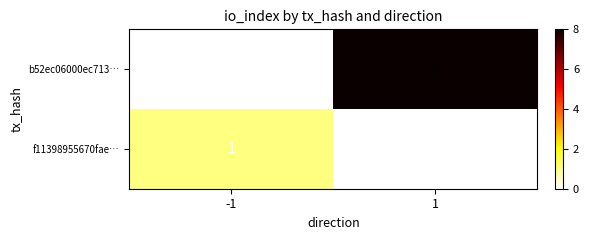

Which series has the largest total across all categories?

b52ec06000ec713…